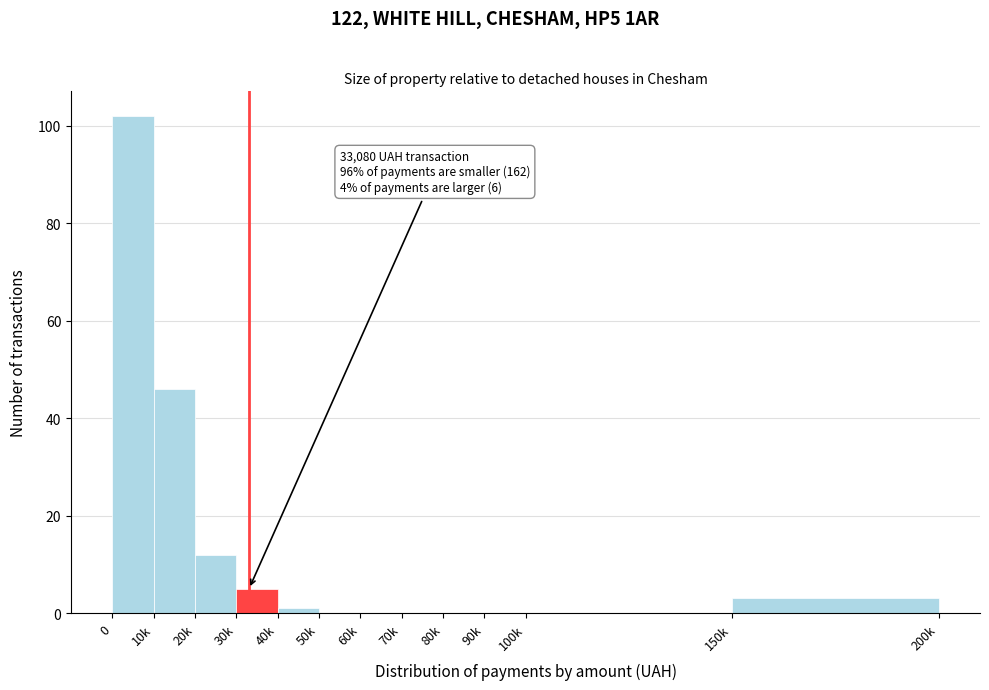

Reading left to right, extract all data points from this chart.

0=102	10k=46	20k=12	30k=5	40k=1	50k=0	60k=0	70k=0	80k=0	90k=0	100k=0	150k=3